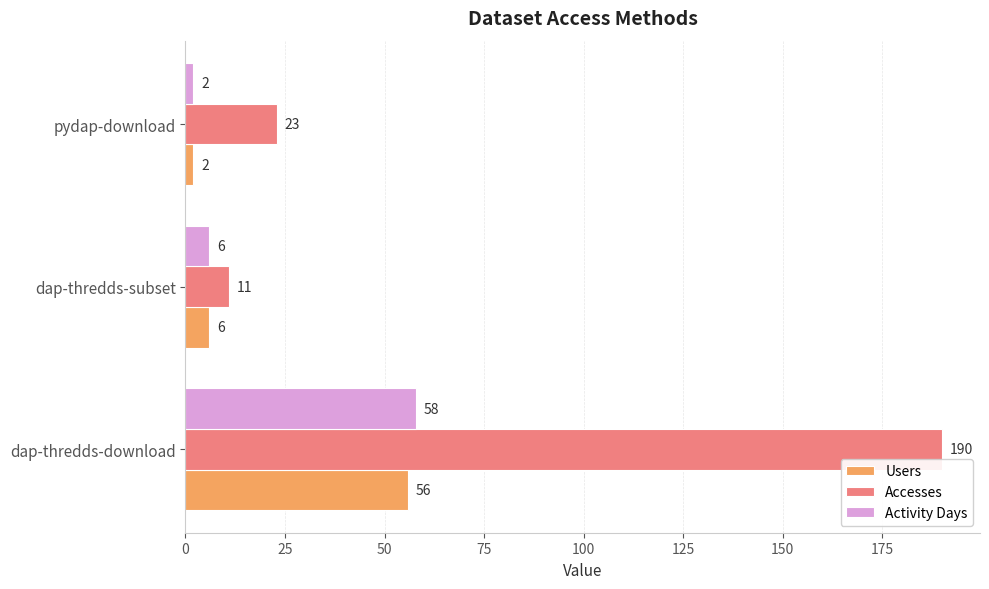

Is the value of Activity Days at dap-thredds-download greater than the value of Users at dap-thredds-subset?

Yes